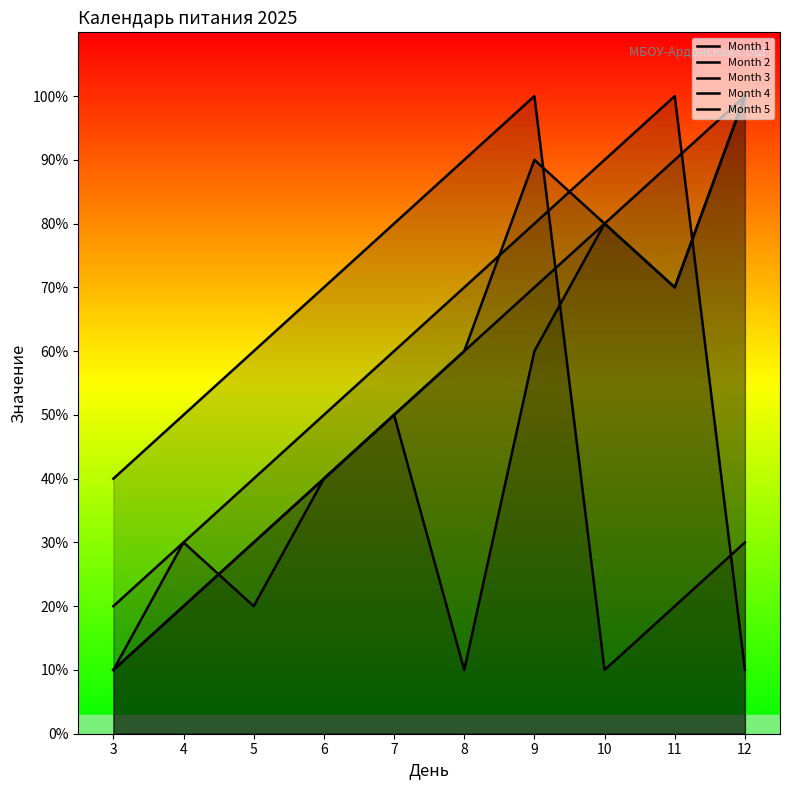

How many lines are shown in the chart?

5